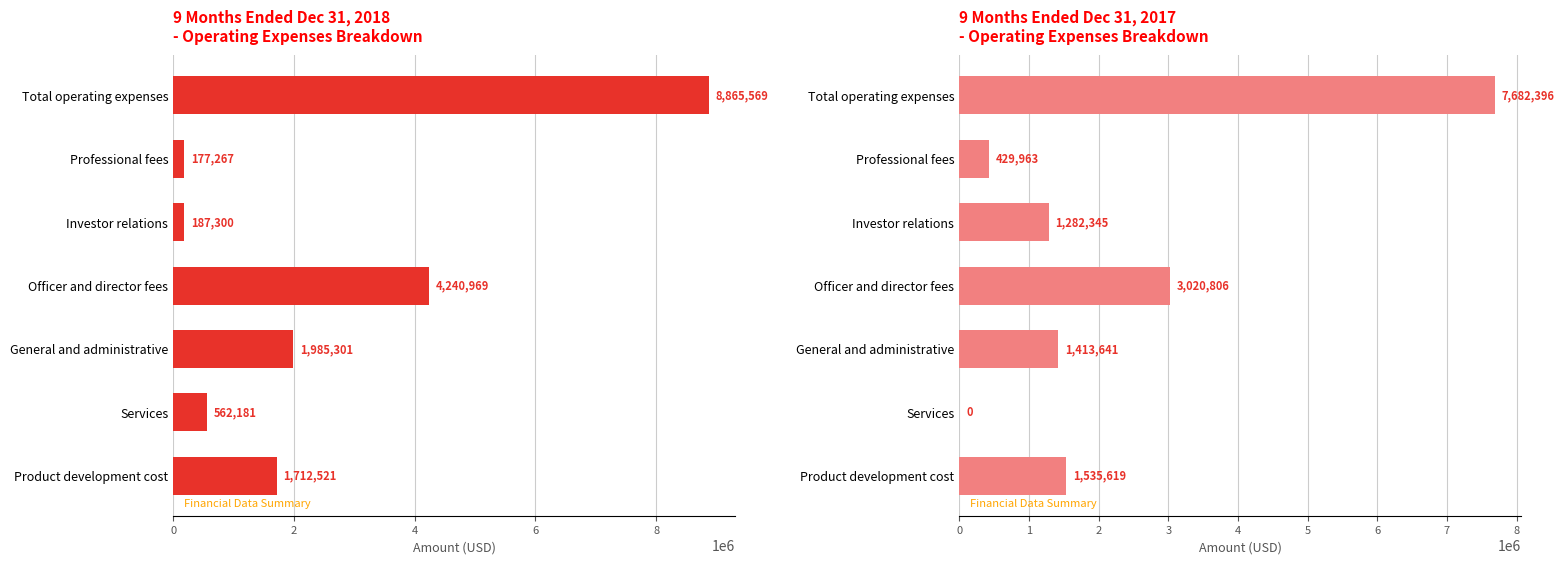

How many data points does each series have?

7